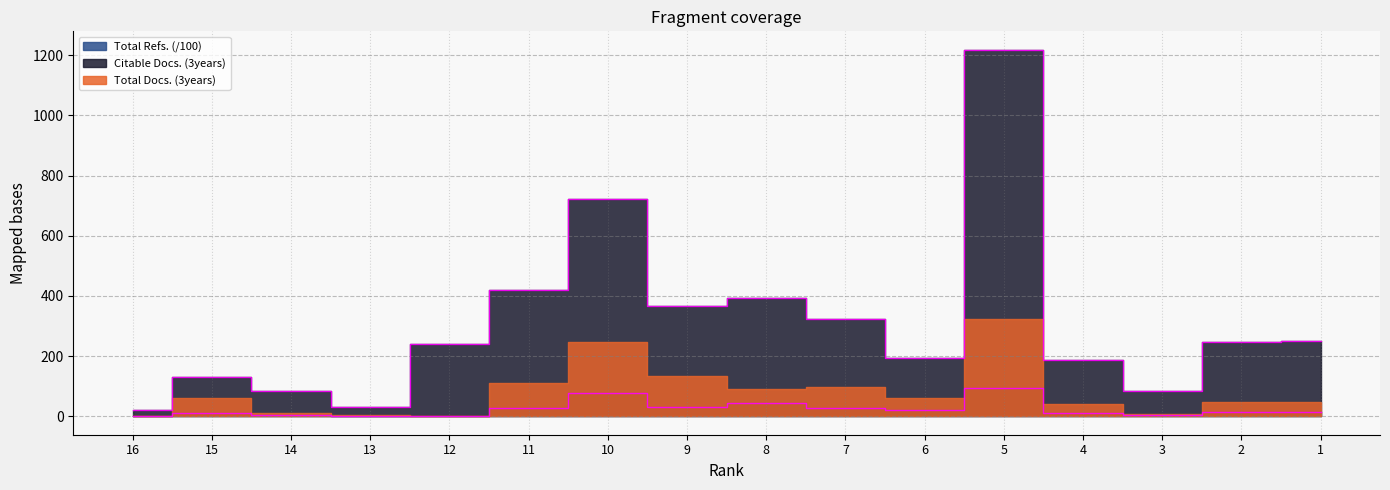

Which category has the lowest value in the Total Refs. series?

12